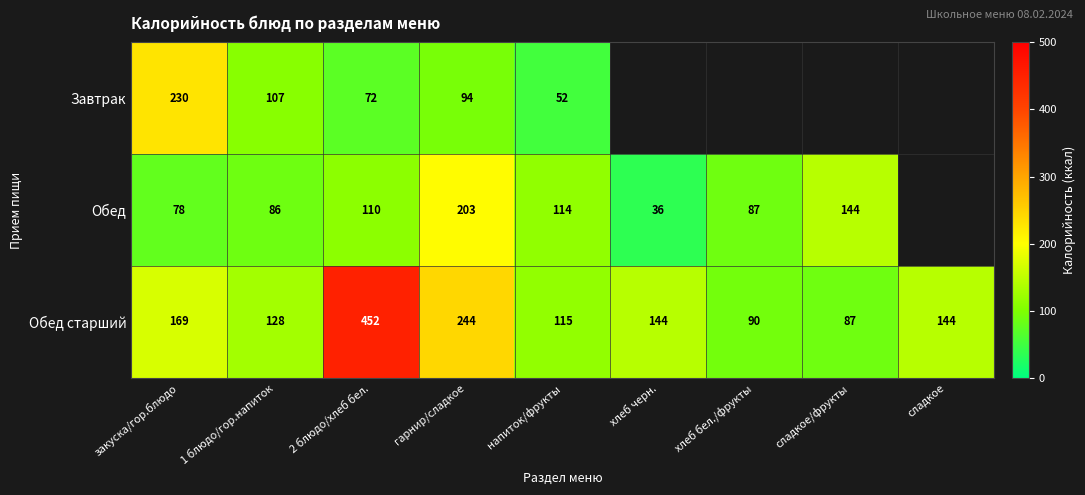

The Обед старший series shows 115 at напиток/фрукты. True or false?

True